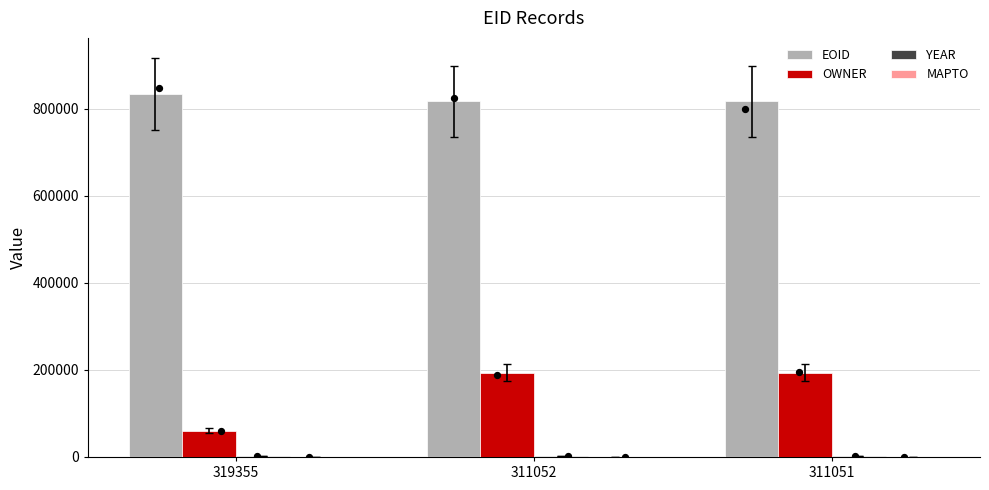

At how many categories does at least one series exceed 378336?

3